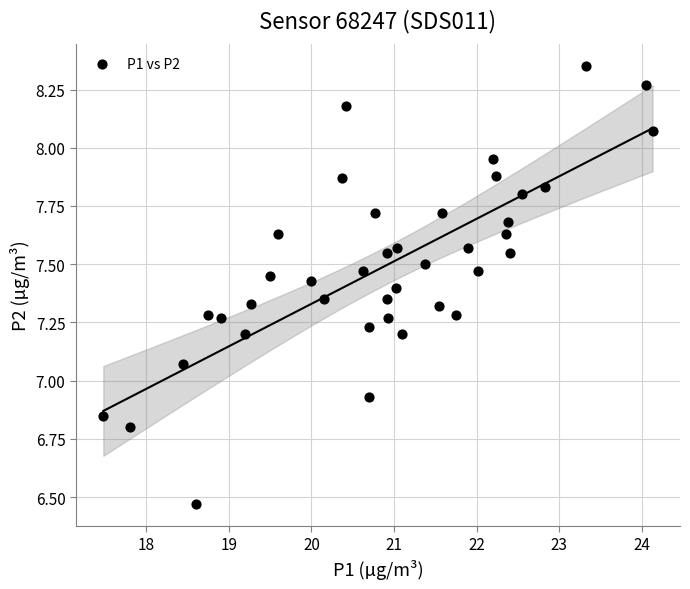

What is the range of X values (max minus min)?

6.6